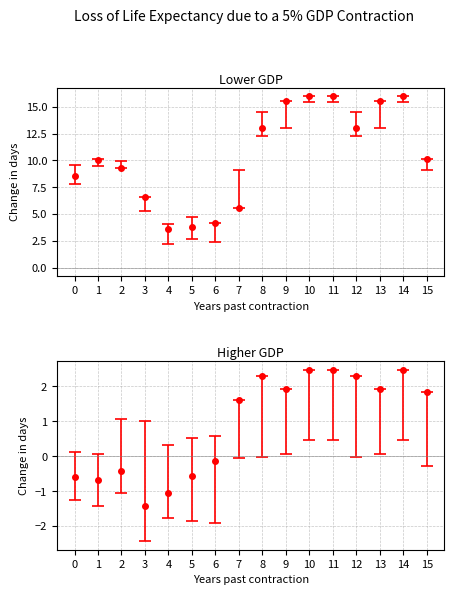

How many categories are shown in the chart?

16